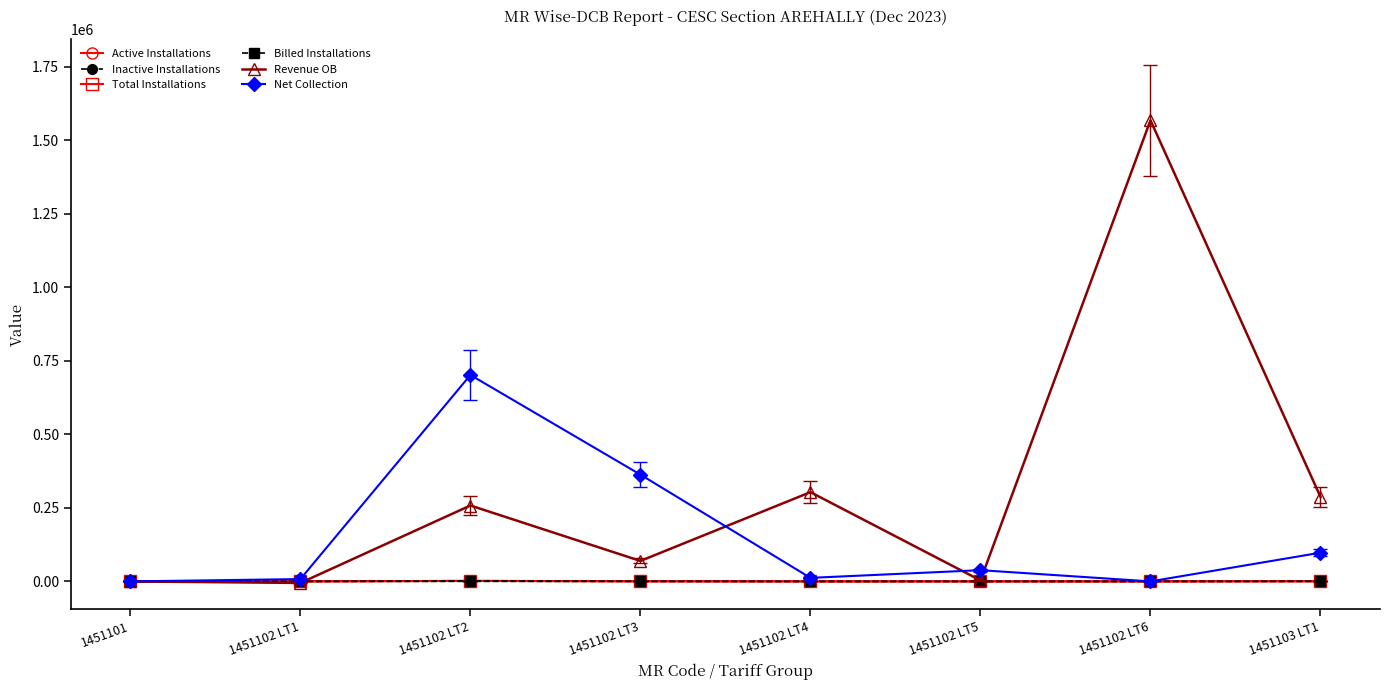

Does the chart have visible grid lines?

No